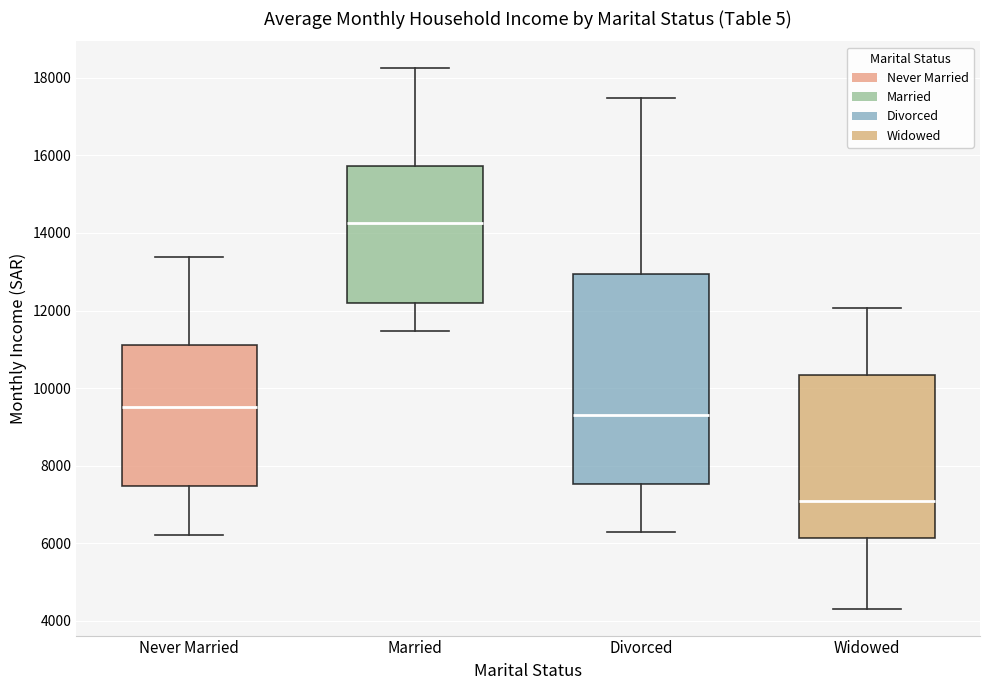

Which box has the highest median line?

Married